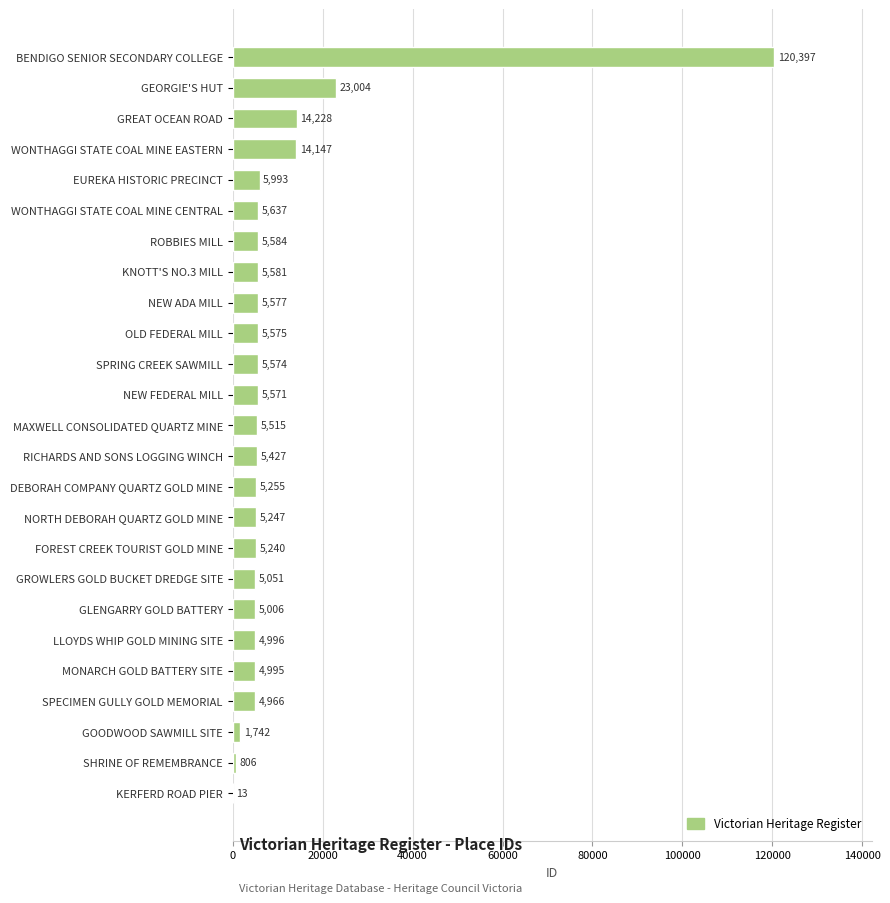

What is the average value?

10845